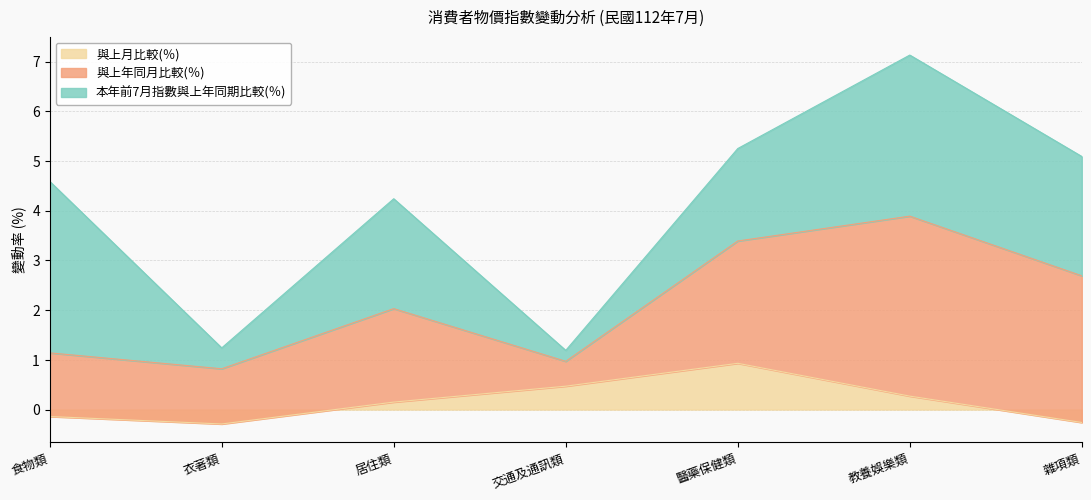

At which category is the sum across all series the highest?

教養娛樂類